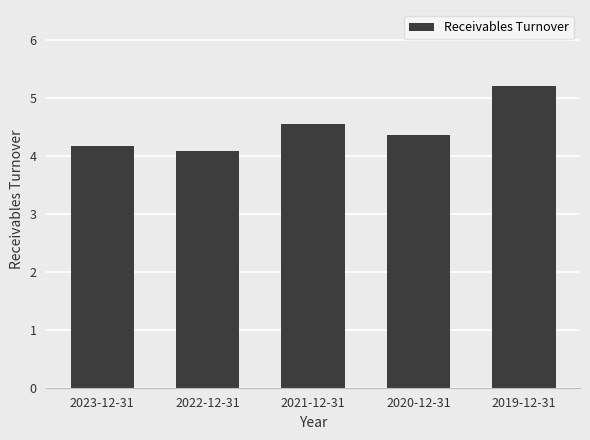

How many bars are there in total?

5